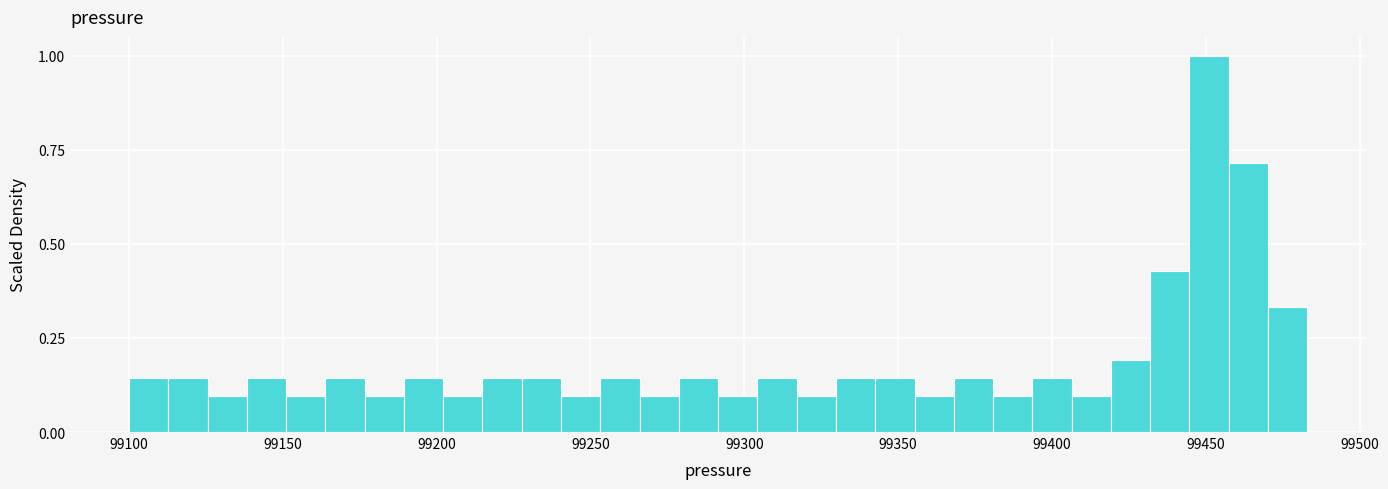

Read against the x-axis, roughly where is the centre of the tallest bar?

99450